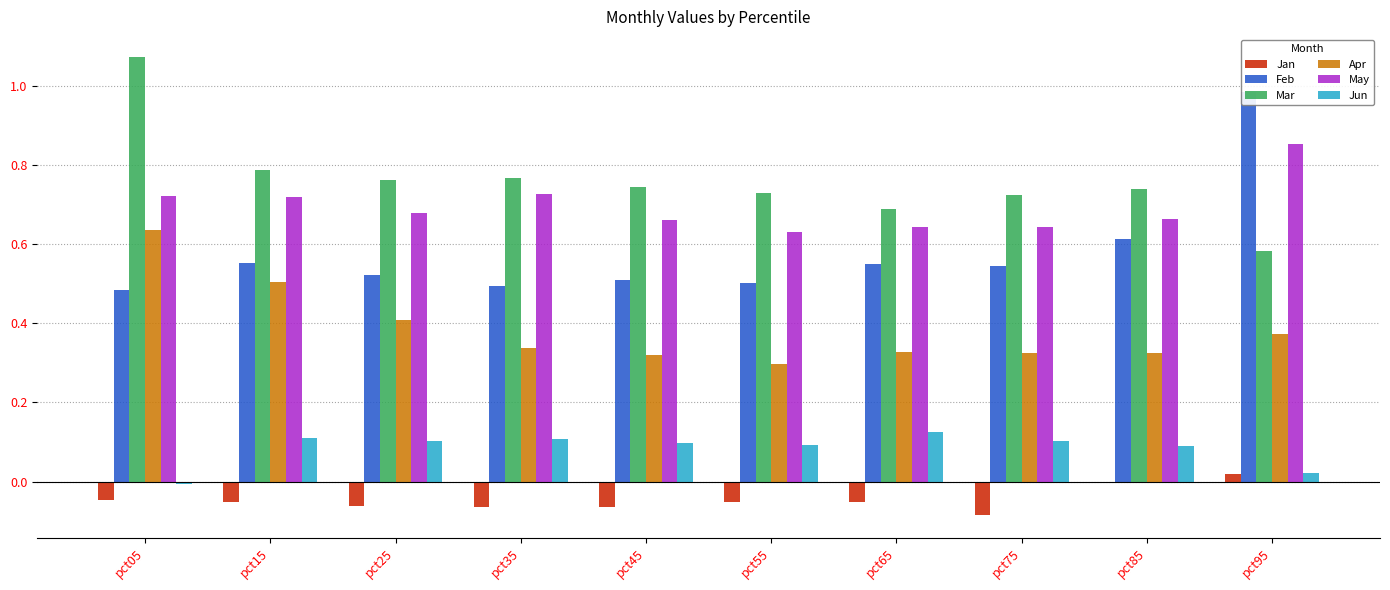

What is the value of the Apr bar at the 3rd from the left?

0.4